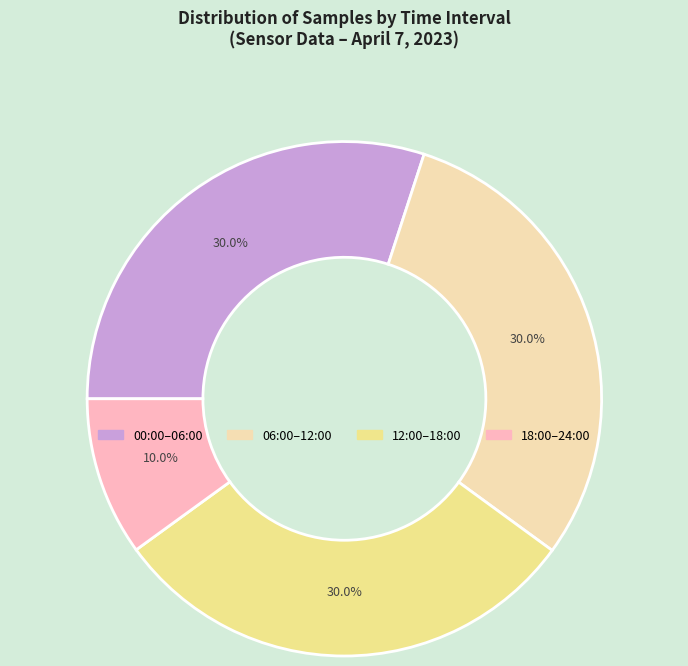

Is there a majority slice in this chart?

No